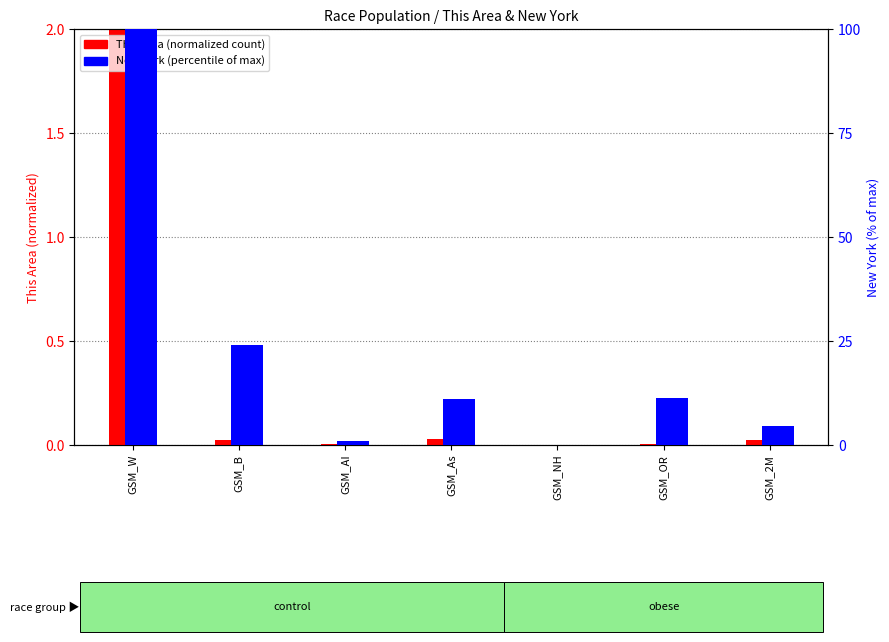

At which label does New York (% of max) reach its minimum?

GSM_NH